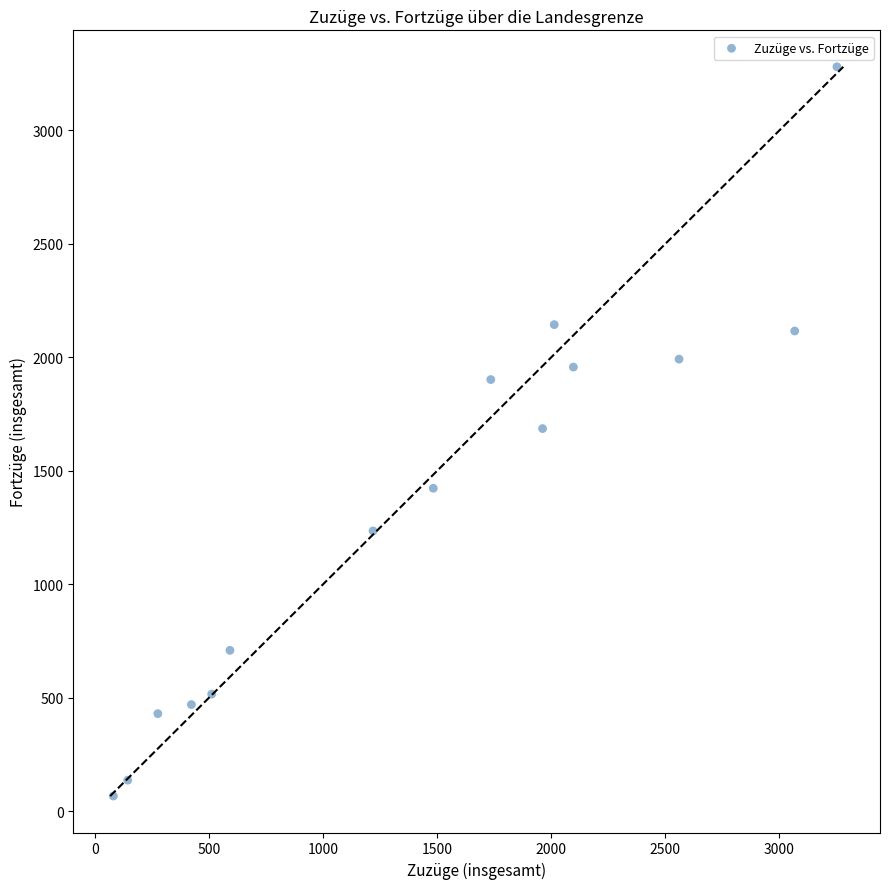

List the coordinates of all points as (X, Y) pairs, reading left to right.

(81, 67)  (144, 137)  (276, 430)  (423, 470)  (512, 516)  (592, 709)  (1219, 1235)  (1483, 1423)  (1735, 1902)  (1962, 1686)  (2013, 2144)  (2097, 1957)  (2560, 1992)  (3067, 2116)  (3252, 3280)